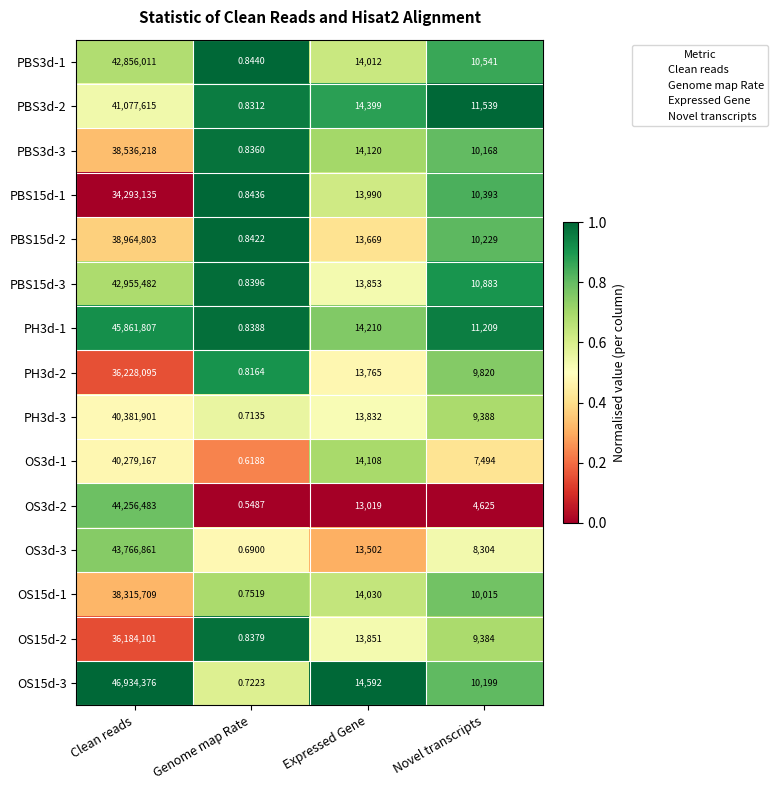

Which series has the largest total across all categories?

OS15d-3